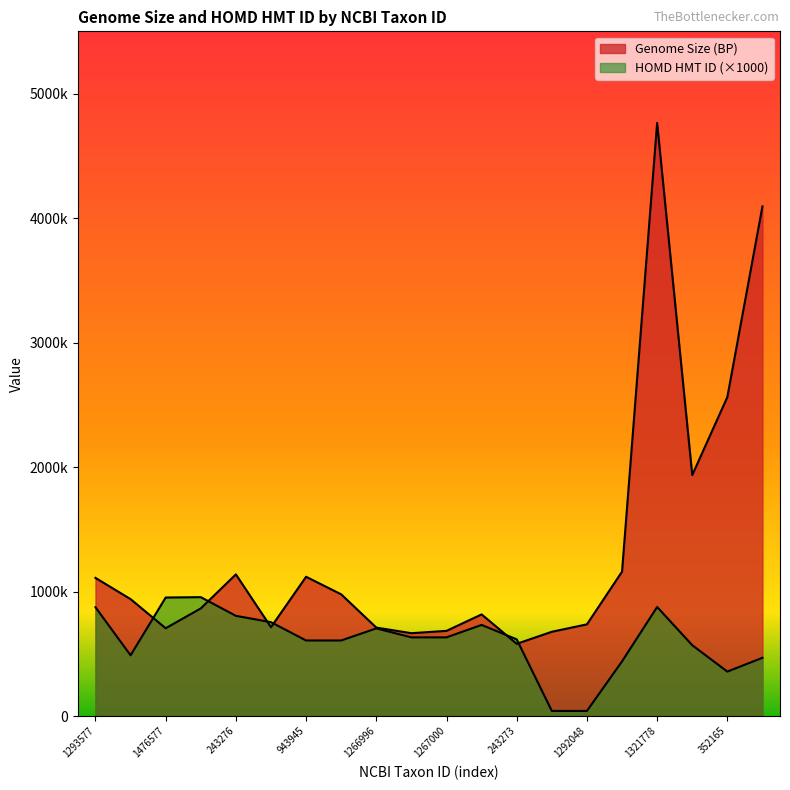

What is the spread (max minus min) of values at Not Yet Available?

451249